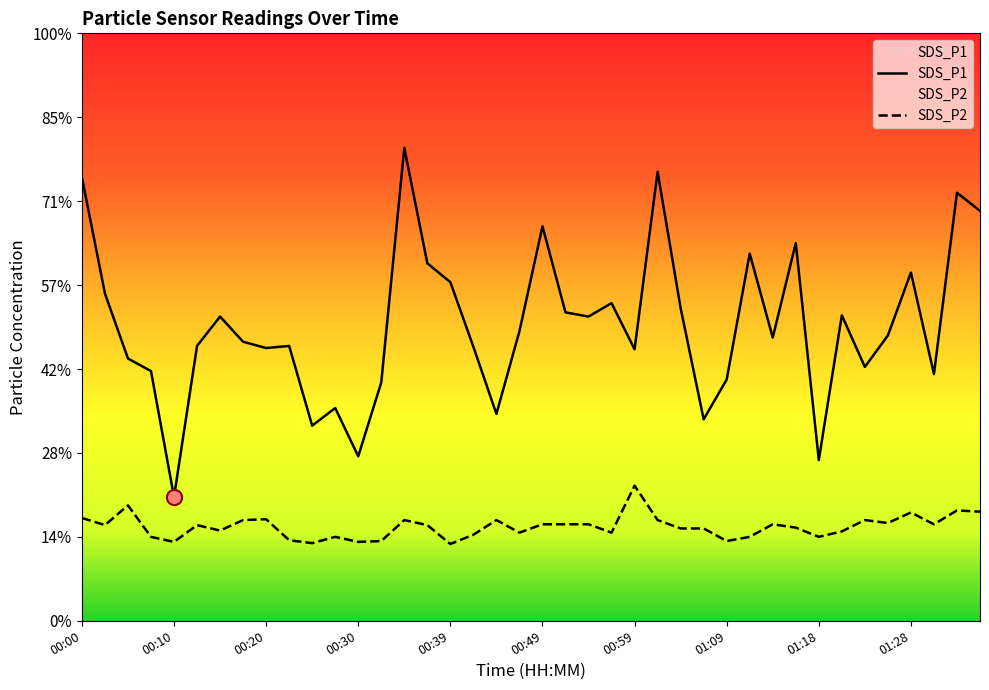

Which series contains the highest Y value?

SDS_P1